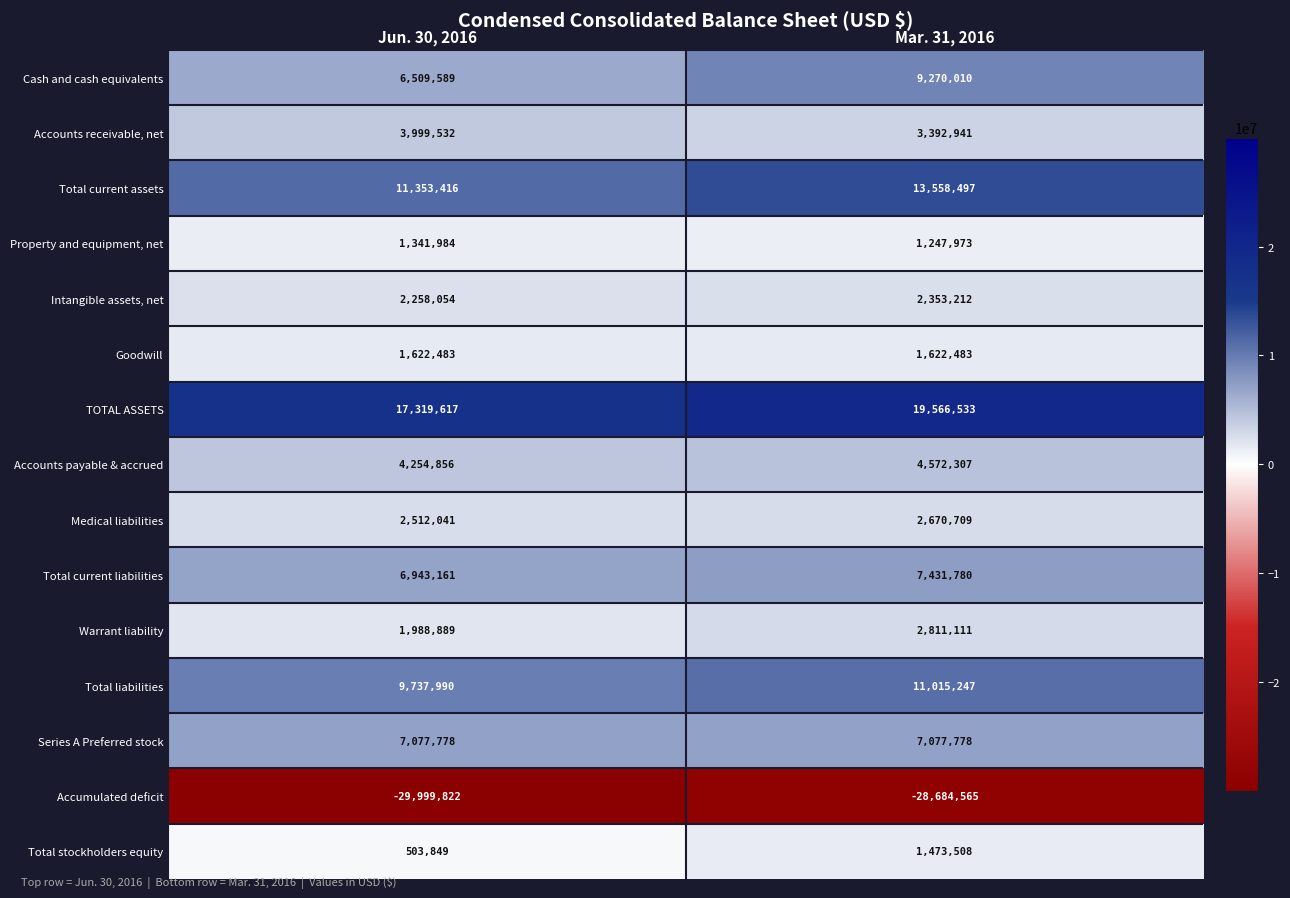

At which label is Accounts receivable, net closest to 3696236?

Mar. 31, 2016